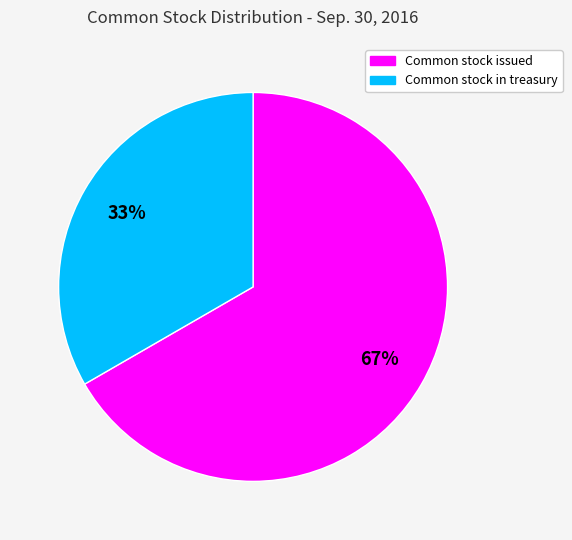

True or false: Common stock in treasury accounts for 21% of the total.

False